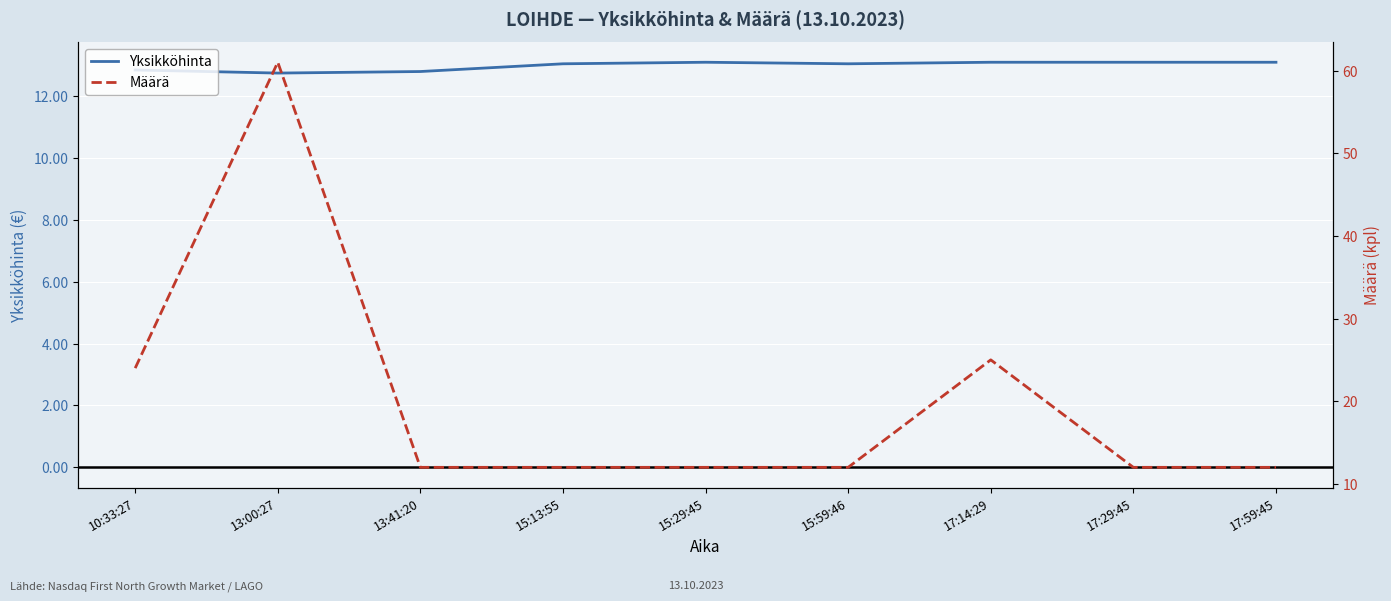

What are all the series names shown in the legend?

Yksikköhinta, Määrä